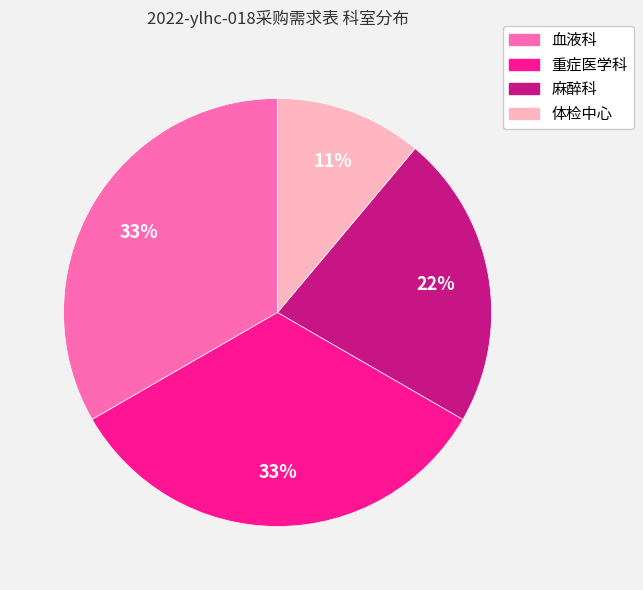

What is the ratio of the value at 重症医学科 to the value at 血液科?

1.0